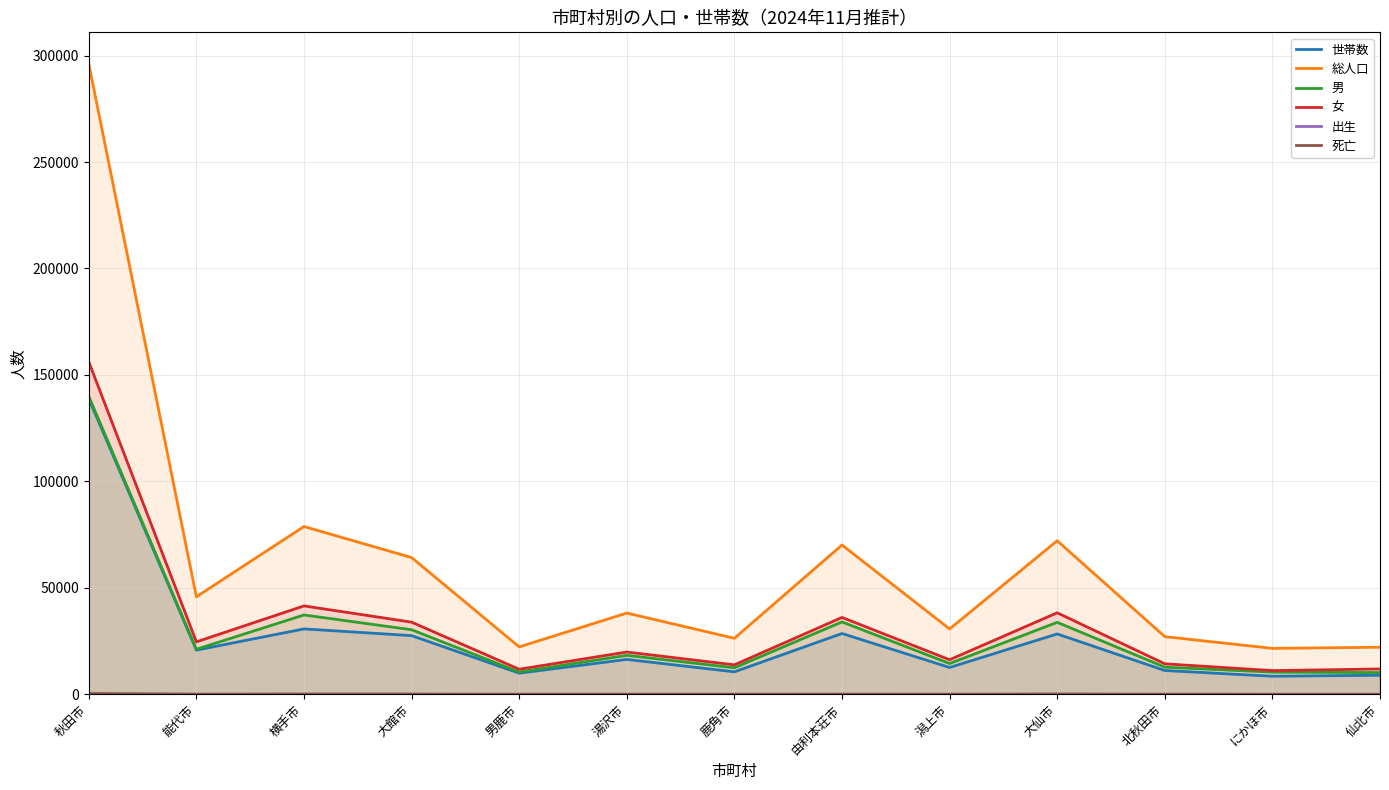

What is the difference between the 死亡 values at 湯沢市 and 大仙市?

87